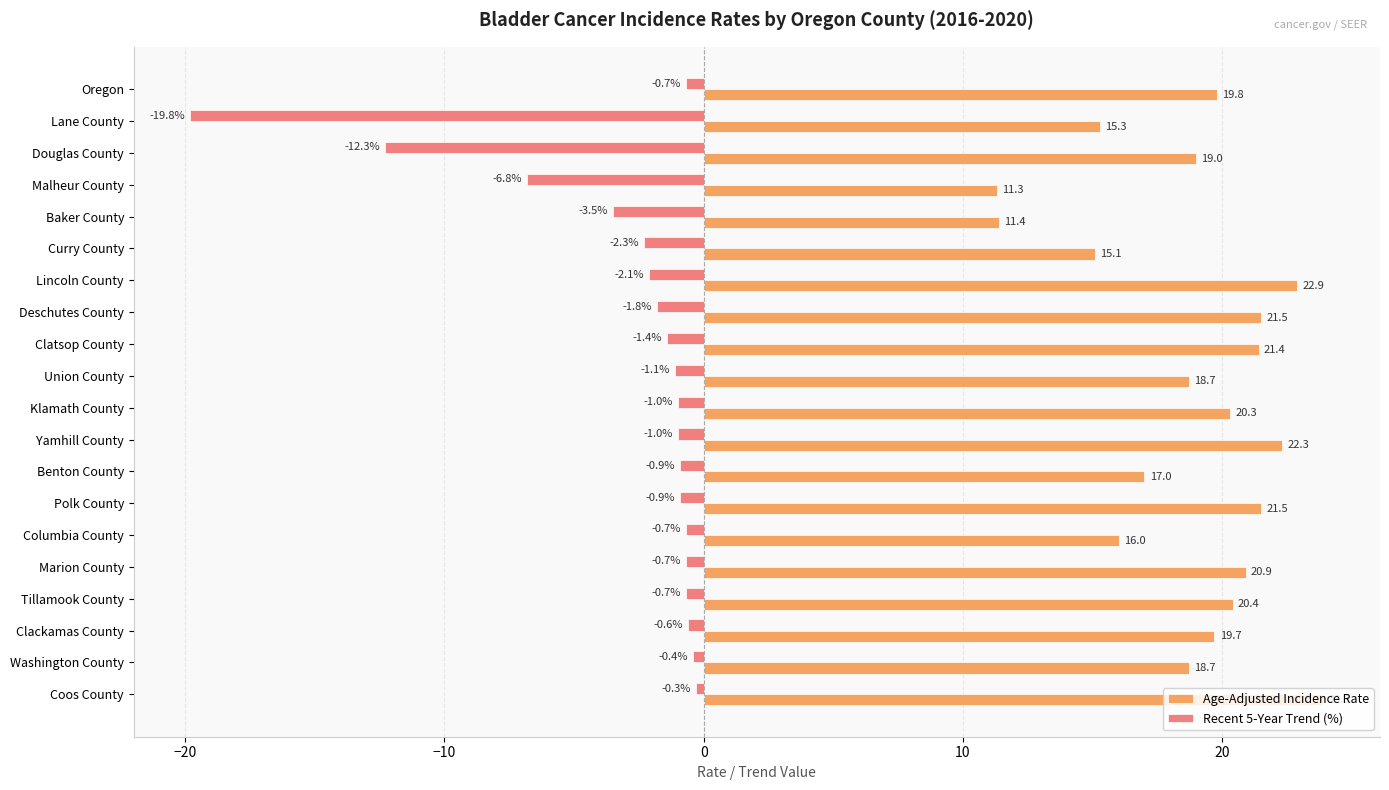

What is the difference between the maximum and second lowest values in the Recent 5-Year Trend (%) series?

12.0